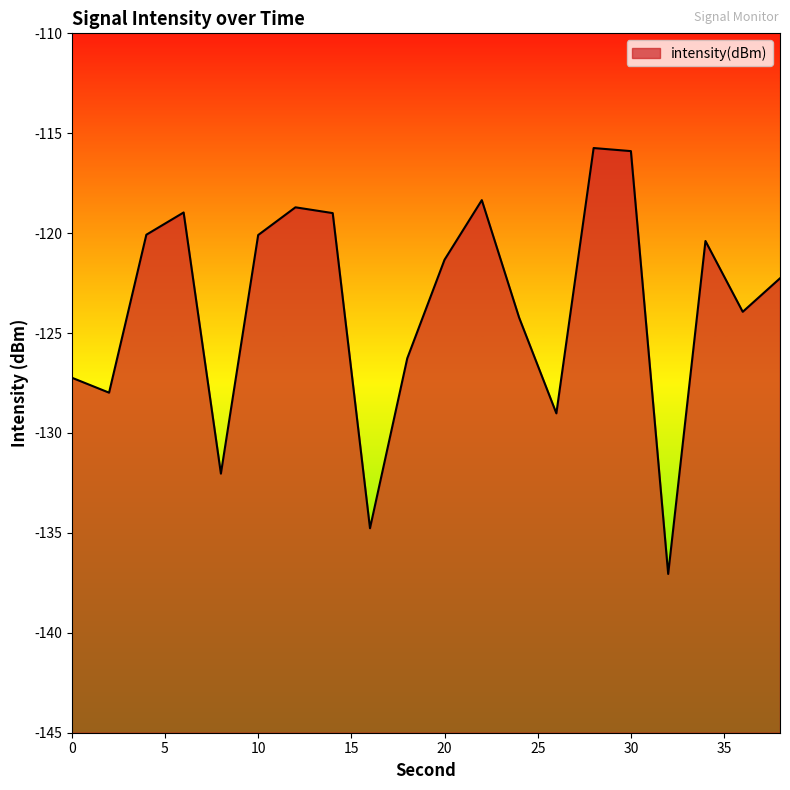

What is the value of the 15th point from the left?

-115.7